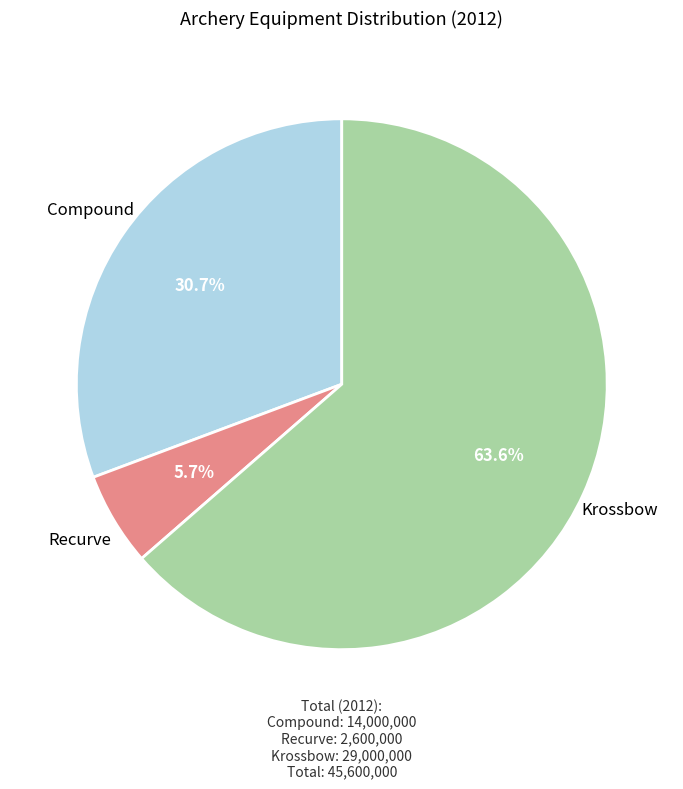

Between Compound and Recurve, which is larger?

Compound